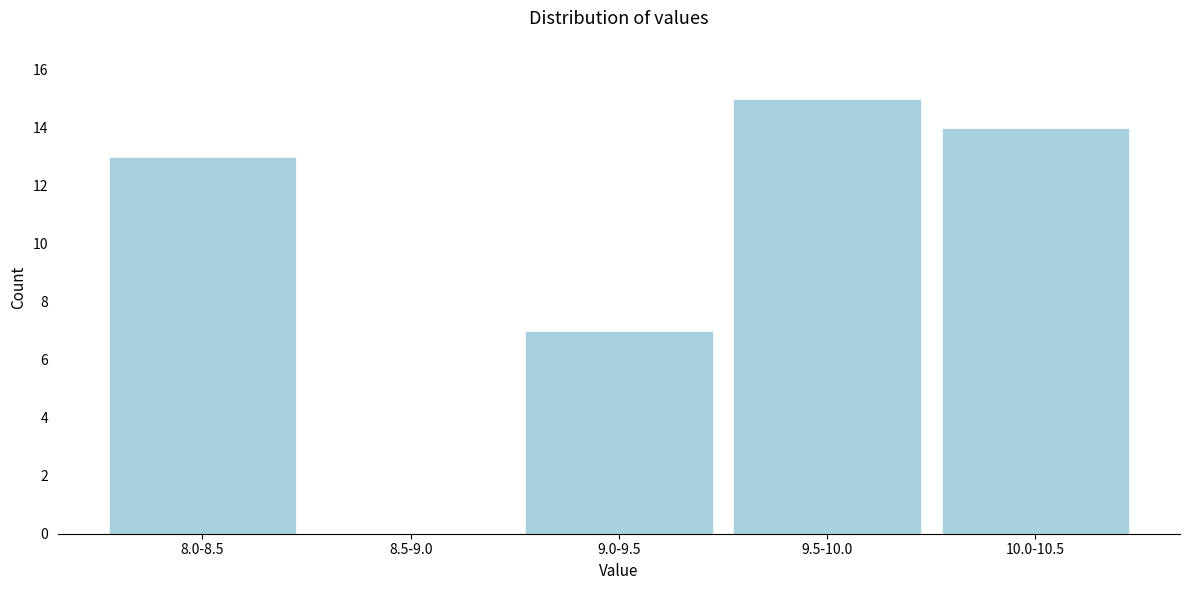

Reading right to left, transcribe all the data shown in this chart.

10.0-10.5=14	9.5-10.0=15	9.0-9.5=7	8.5-9.0=0	8.0-8.5=13